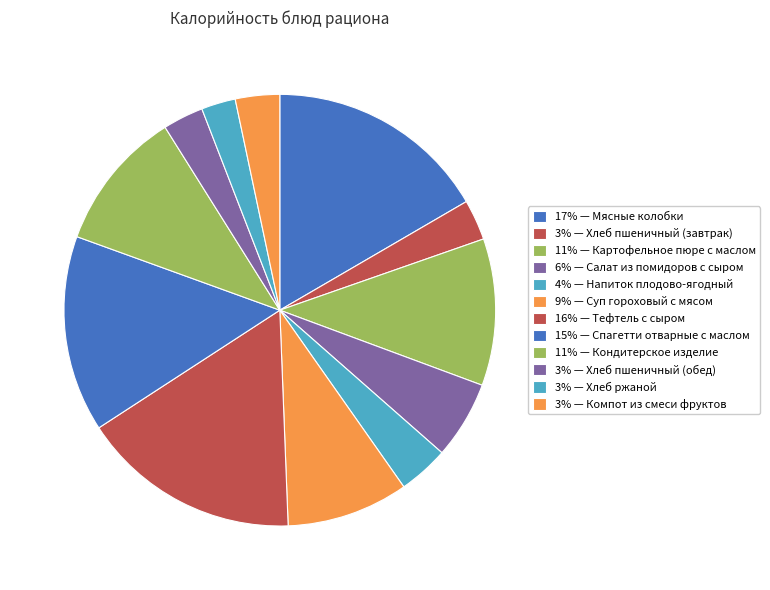

How many slices are in this pie chart?

12